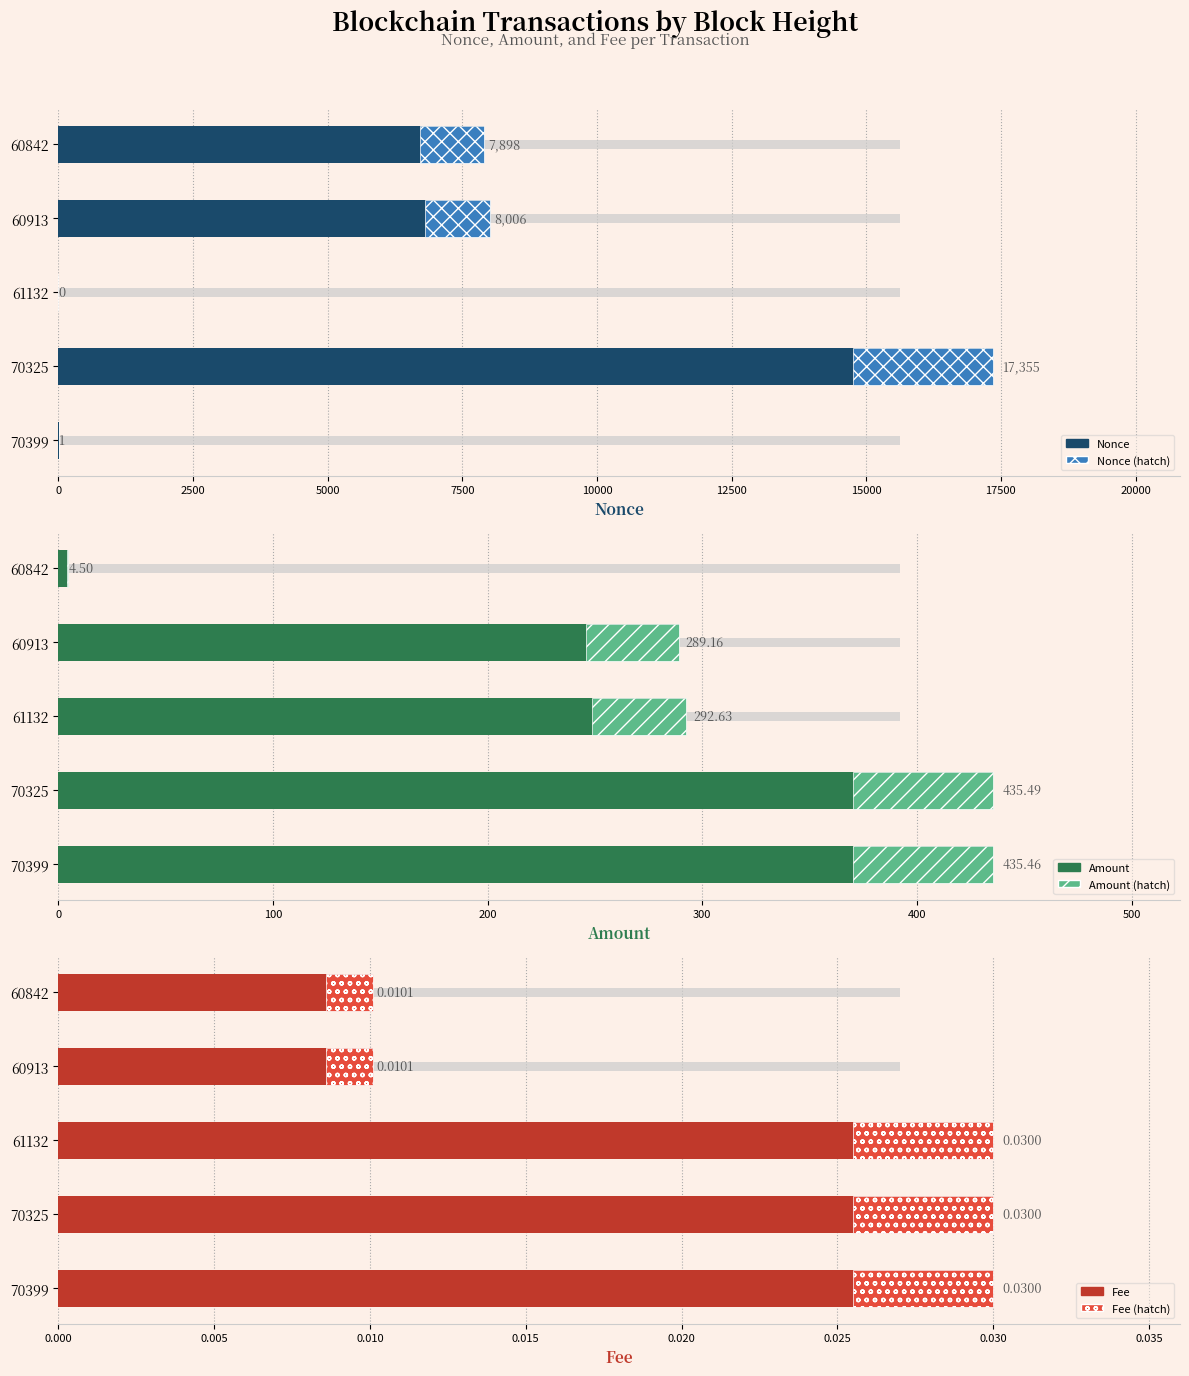

How many bars are there in each group?

3